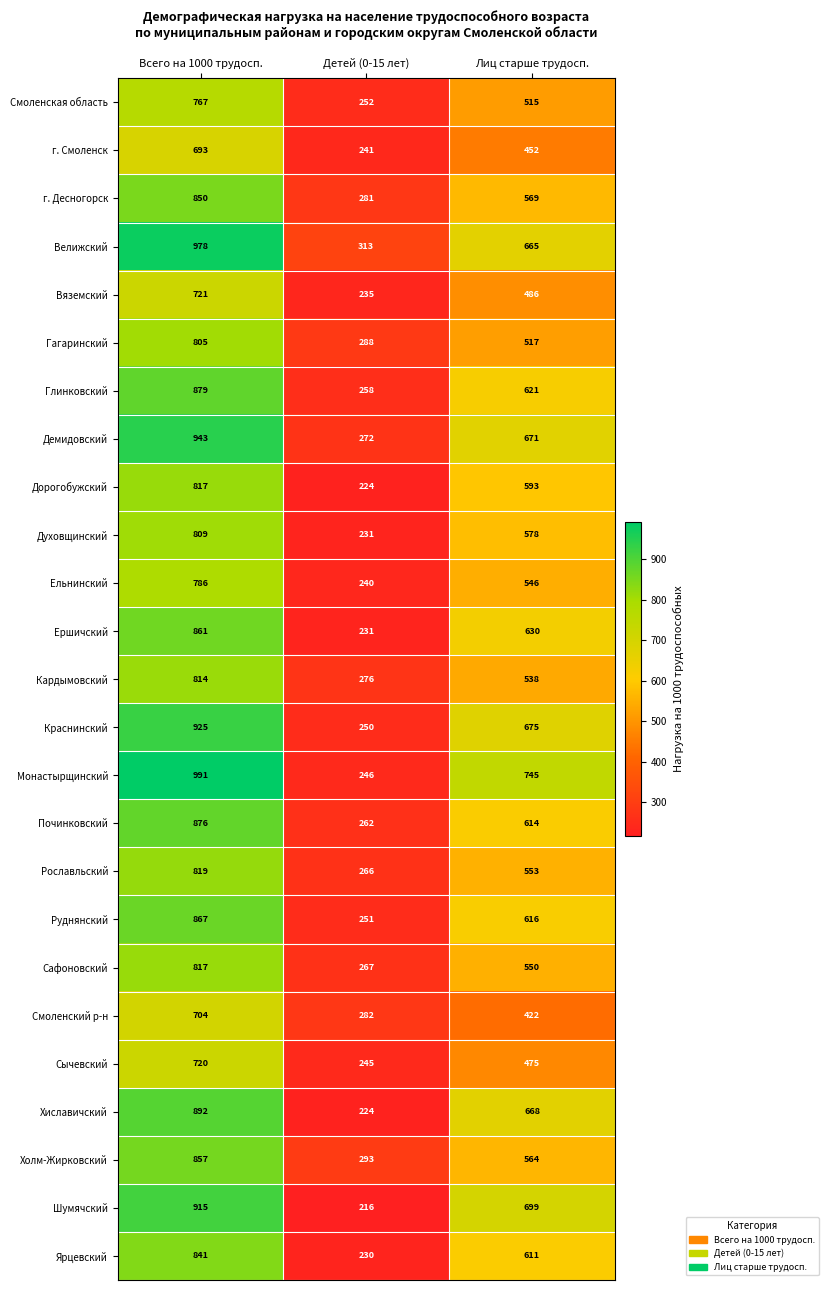

The value of г. Смоленск at Всего на 1000 трудосп. is 693. True or false?

True